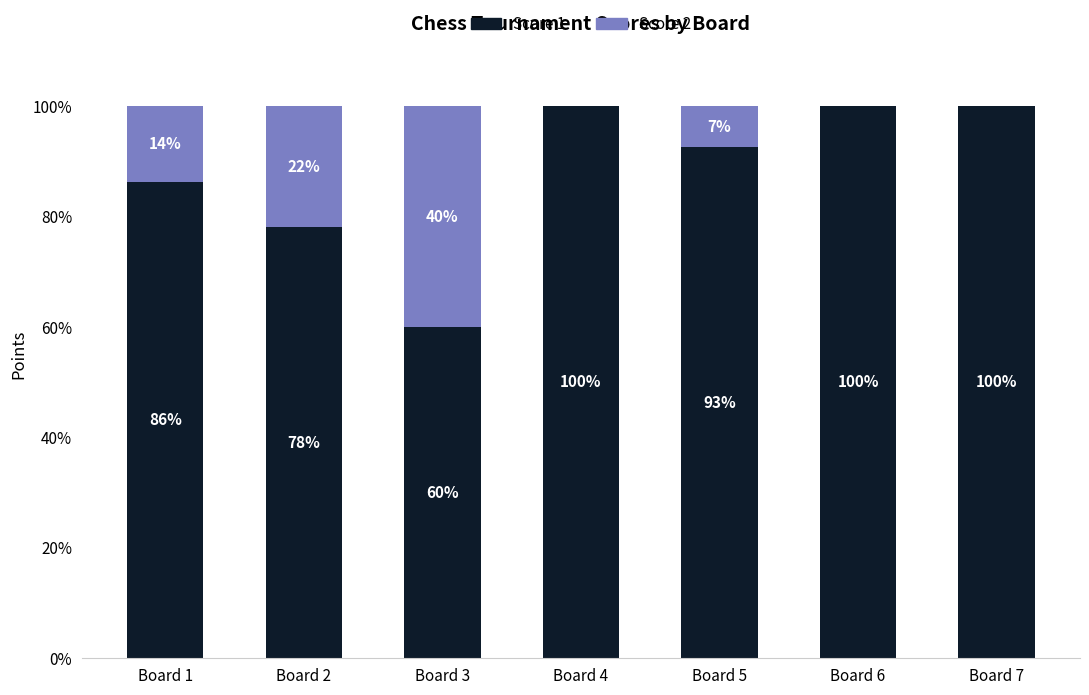

What value does the Score 1 series have at Board 3?

60.0